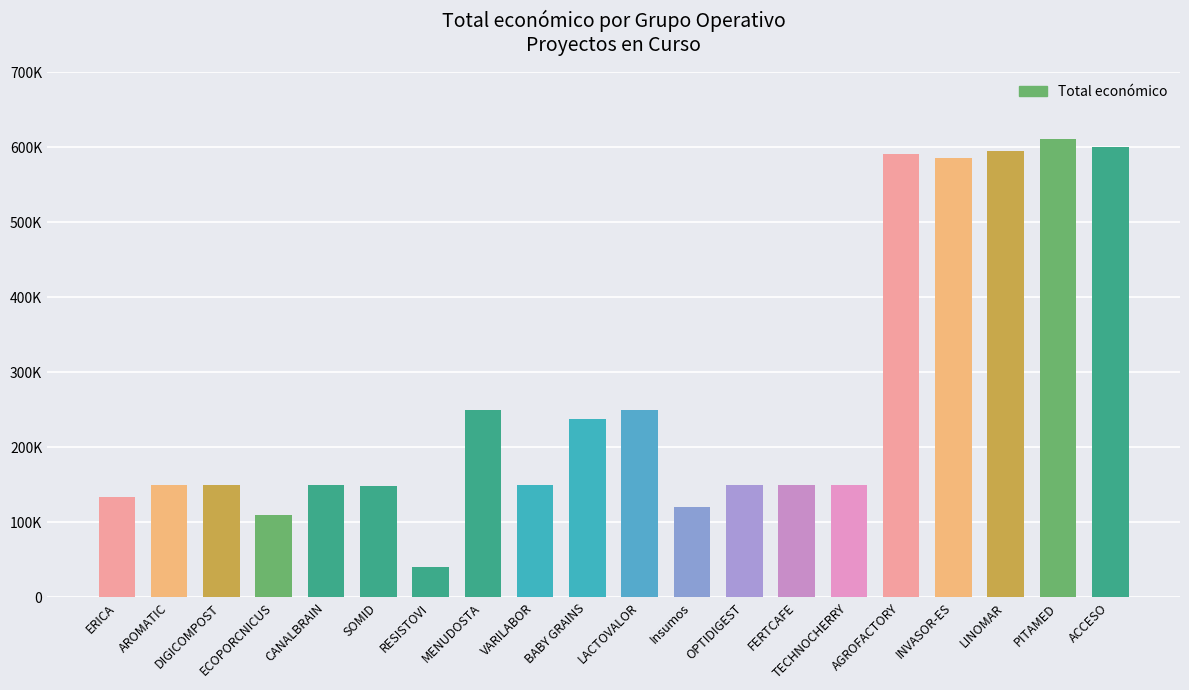

Reading right to left, list all the values displayed in this chart.

ACCESO=599779	PITAMED=610889	LINOMAR=595173	INVASOR-ES=585346	AGROFACTORY=590382	TECHNOCHERRY=149950	FERTCAFE=150000	OPTIDIGEST=150000	Insumos=119999	LACTOVALOR=250000	BABY GRAINS=237042	VARILABOR=150000	MENUDOSTA=250000	RESISTOVI=40876	SOMID=148534	CANALBRAIN=150000	ECOPORCNICUS=110168	DIGICOMPOST=150000	AROMATIC=149400	ERICA=134112